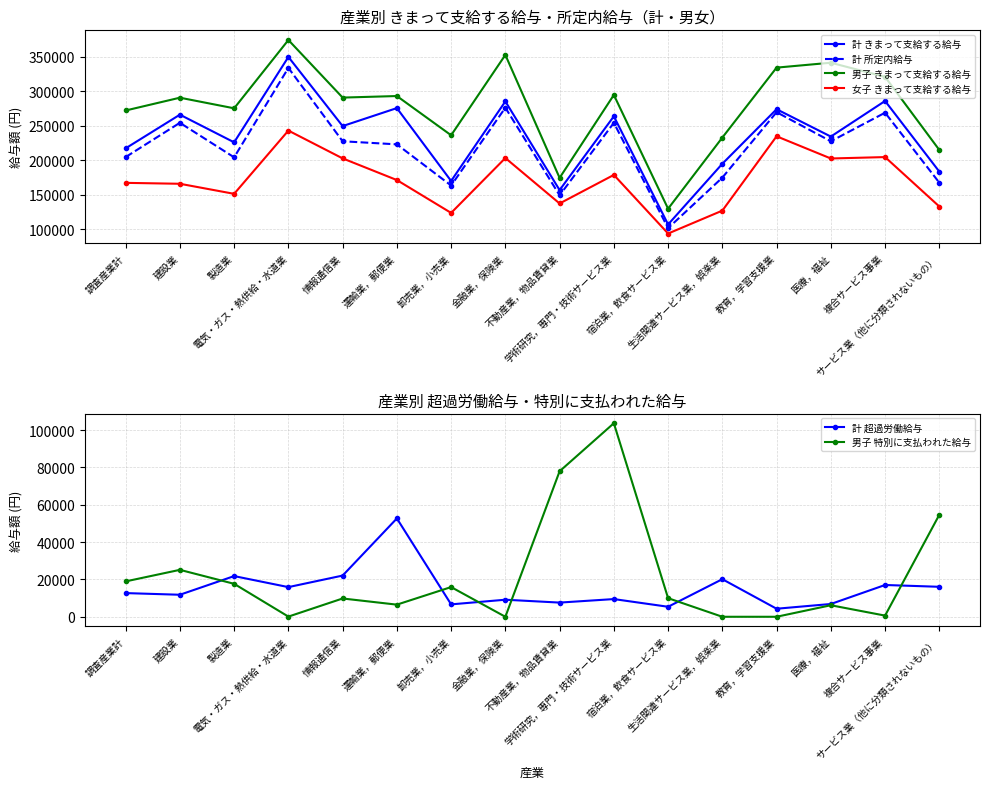

Reading left to right, transcribe all the data shown in this chart.

計 きまって支給する給与: 217340	266222	226065	350044	249660	275782	169948	285514	156709	263856	106782	194937	274158	234418	286111	183505
計 所定内給与: 204658	254433	204284	334164	227600	223125	163309	276382	149116	254383	101425	174808	269854	227577	269092	167456
男子 きまって支給する給与: 272291	290882	275474	374655	291039	293292	236350	353023	174441	294901	129651	232989	334540	341678	321123	214965
女子 きまって支給する給与: 167211	165878	151262	243122	202740	171288	123562	203283	137262	178745	93590	126888	234829	202604	204639	132871
計 超過労働給与: 12682	11789	21781	15880	22060	52657	6639	9132	7593	9473	5357	20129	4304	6841	17019	16049
男子 特別に支払われた給与: 18939	25130	17642	88	9792	6492	15903	0	77910	103632	9957	0	0	6172	623	54621